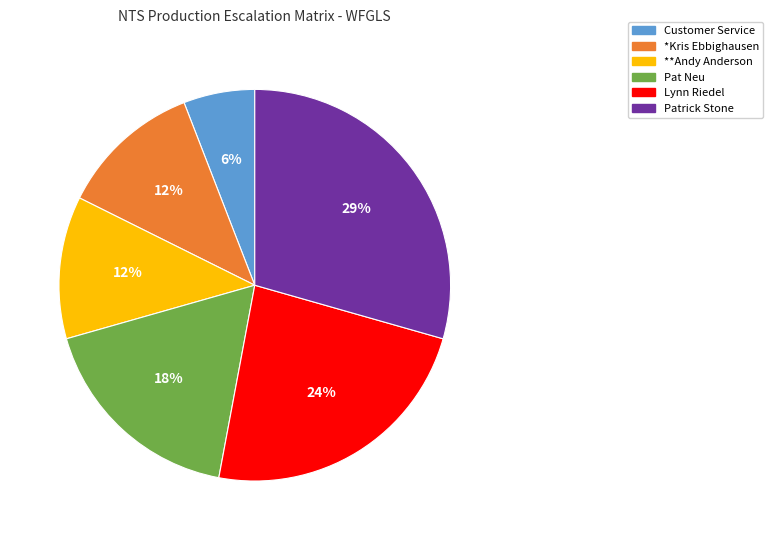

What is the smallest slice in the pie chart?

Customer Service